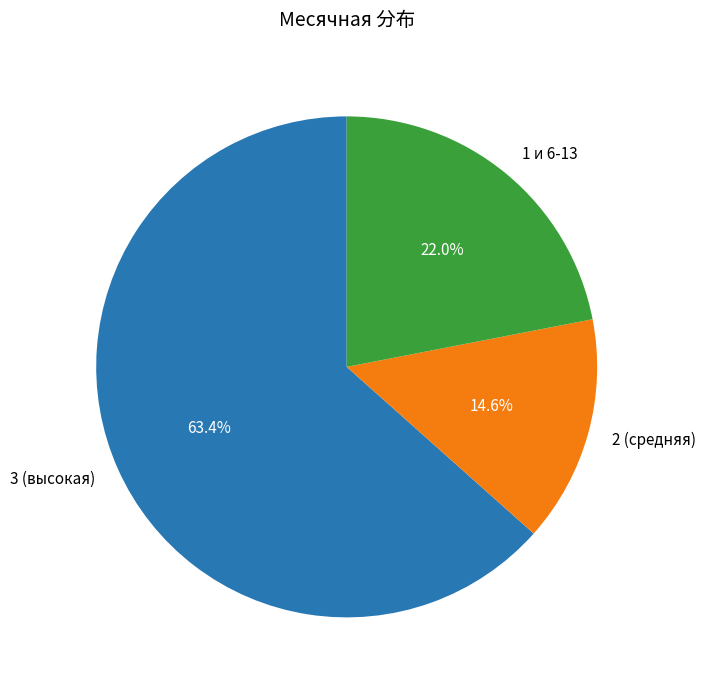

To the nearest percent, what is the difference between the largest and smallest slice percentages?

49%